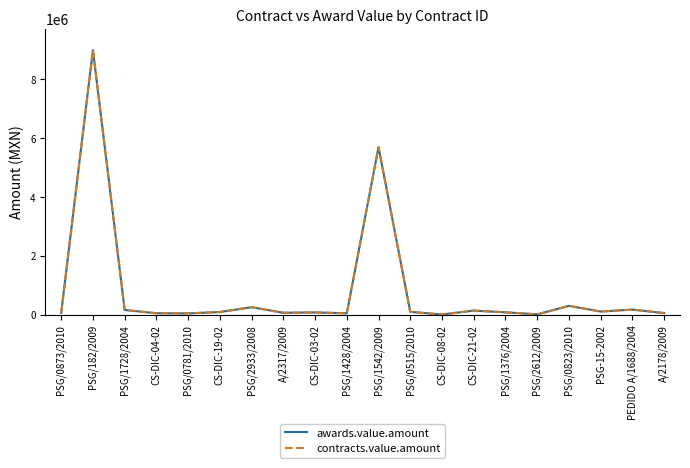

Does the chart display data point markers on the line(s)?

No